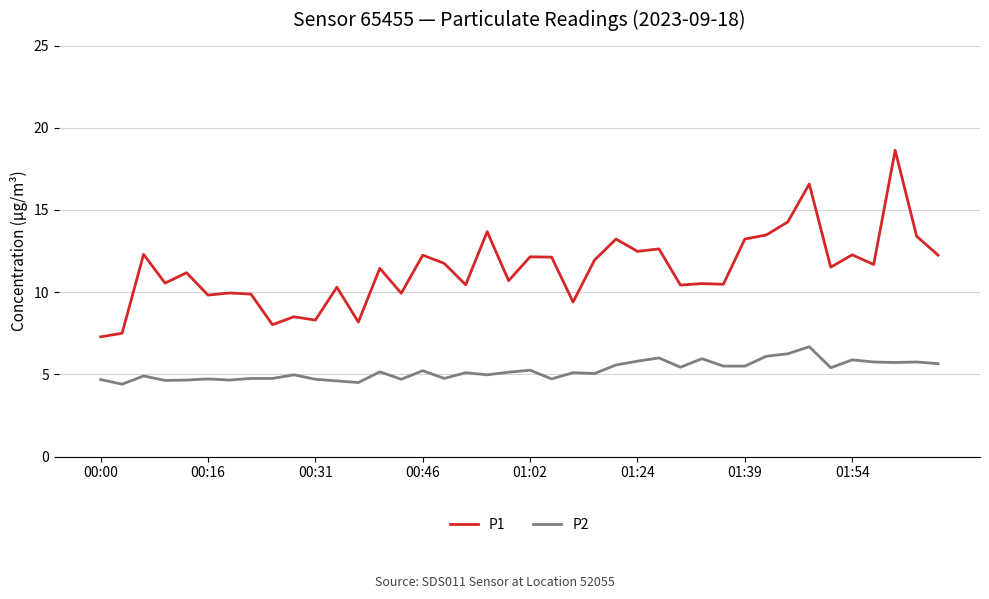

What is the difference between the maximum and minimum values in the P2 series?

2.3